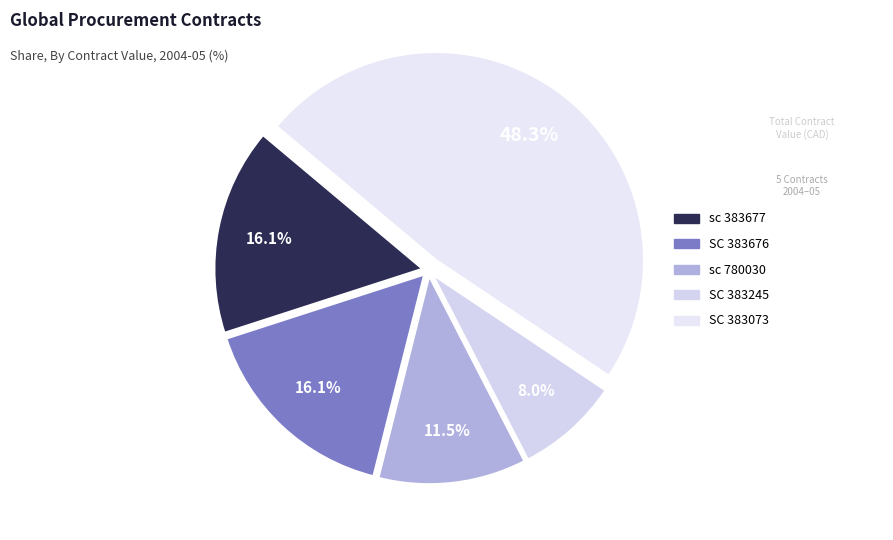

To the nearest percent, what is the difference between the largest and smallest slice percentages?

40%